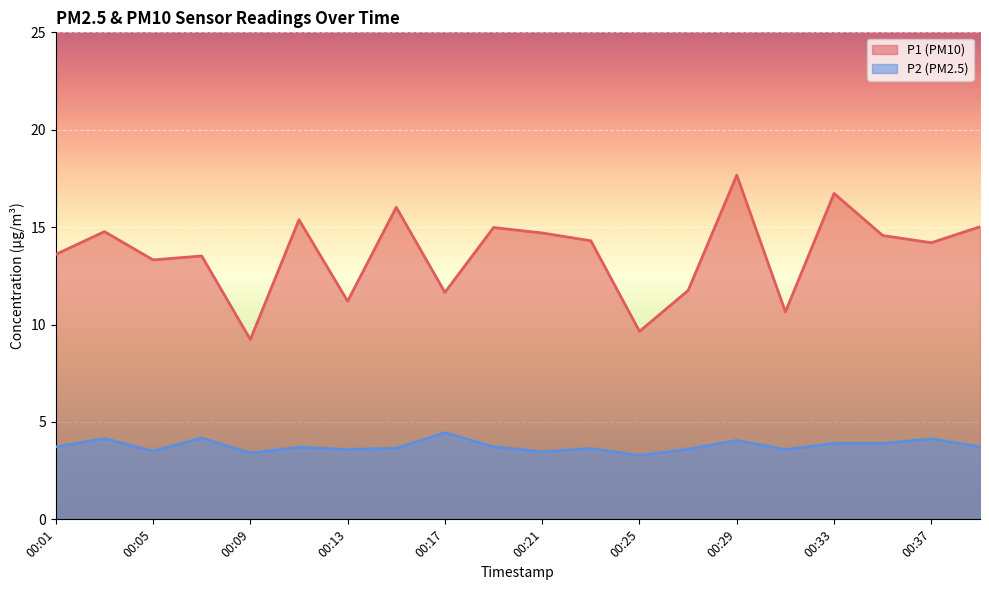

Which series changed the most between 00:05 and 00:13?

P1 (PM10)